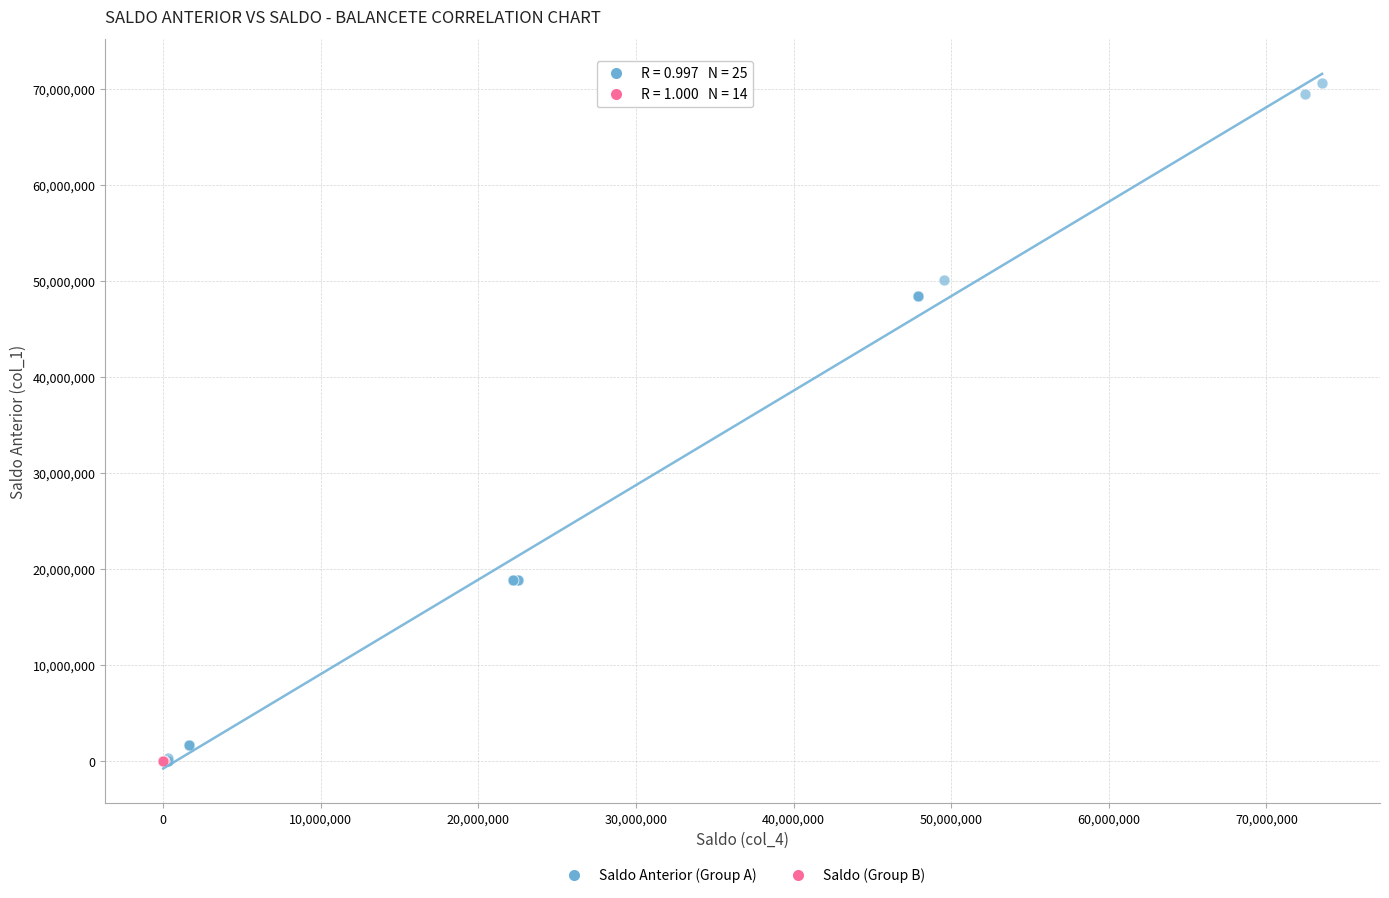

Which series reaches the maximum Y coordinate?

Saldo Anterior (Group A)